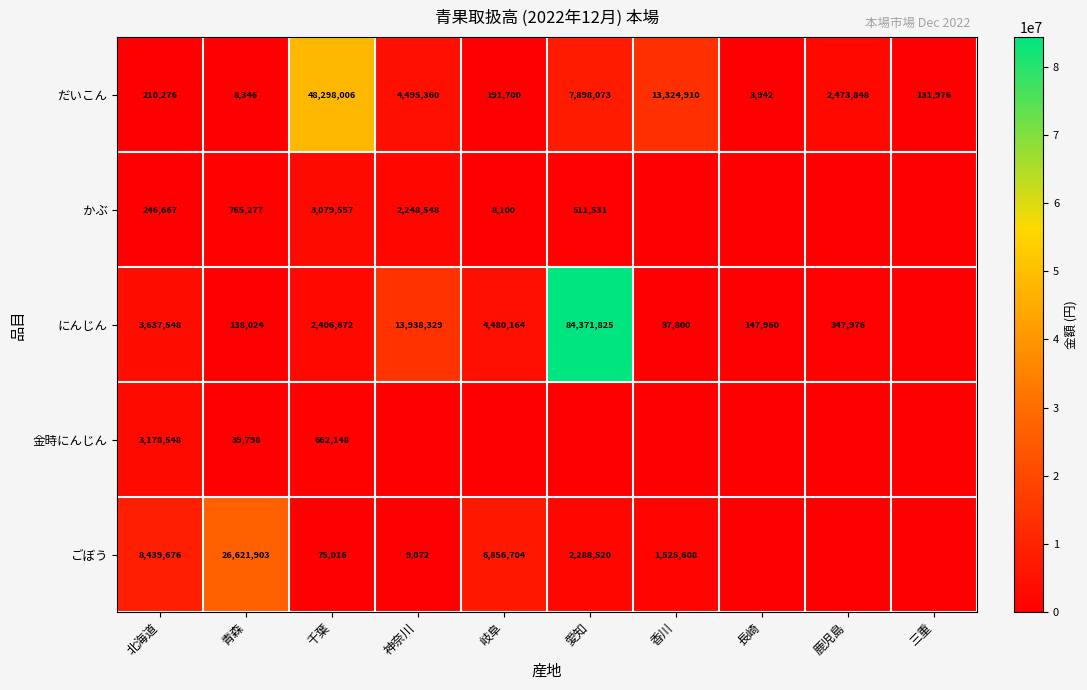

At 北海道, list the series in order from smallest to largest.

だいこん, かぶ, 金時にんじん, にんじん, ごぼう